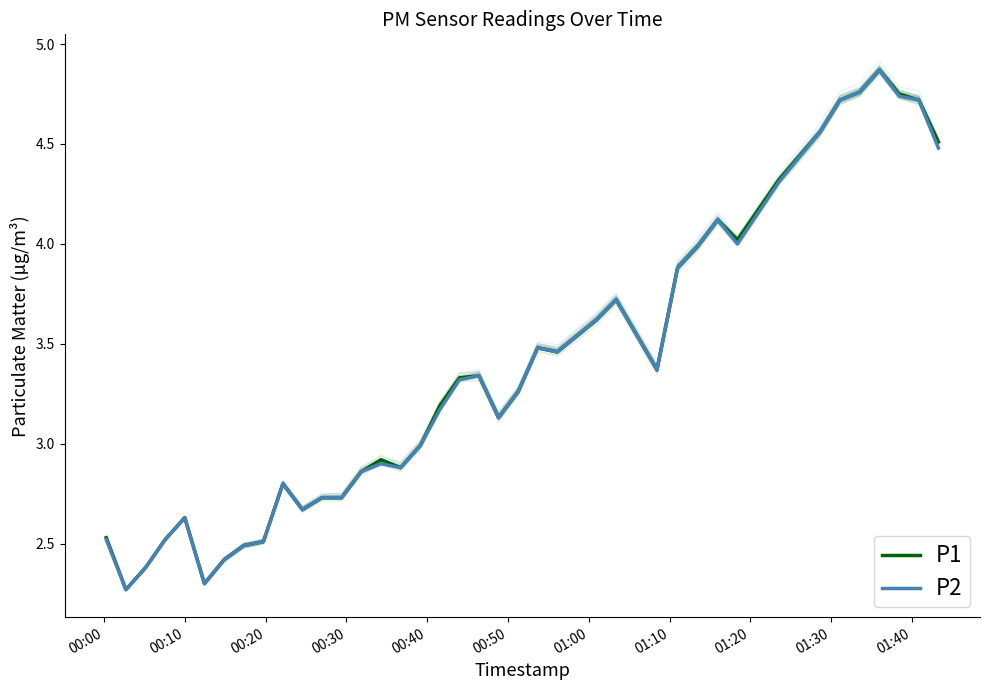

What are all the series names shown in the legend?

P1, P2